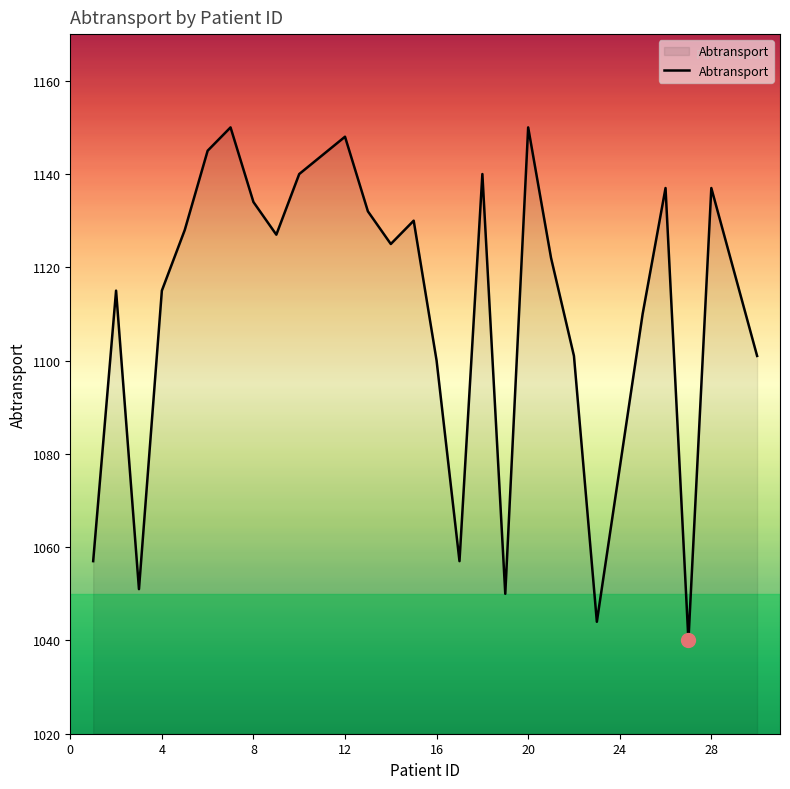

What is the smallest value displayed?

1040